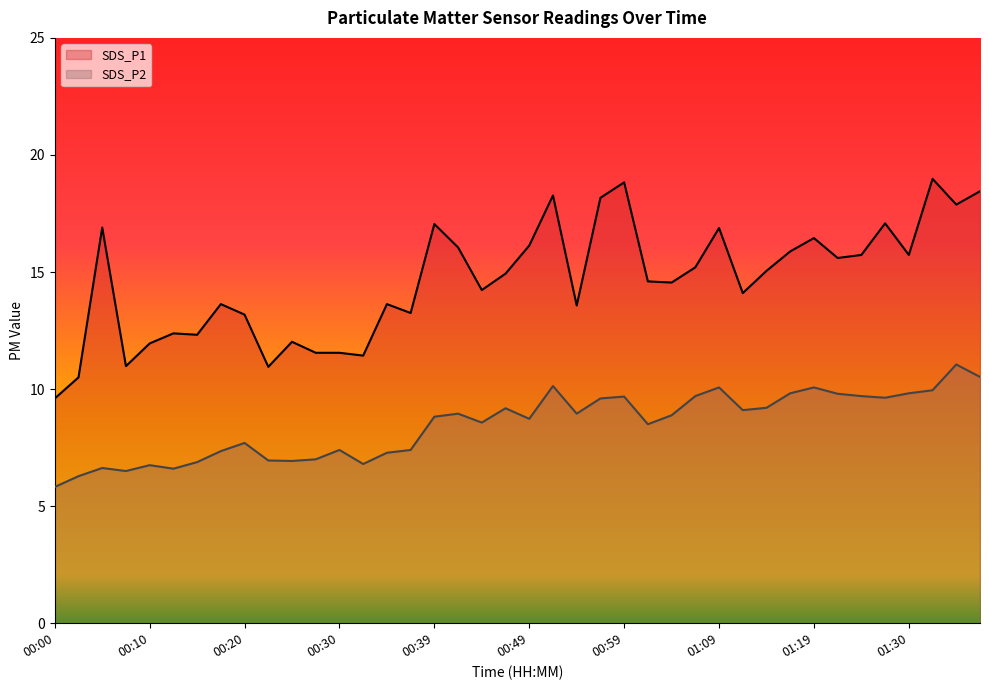

How many interior local valleys does the SDS_P2 series have?

10